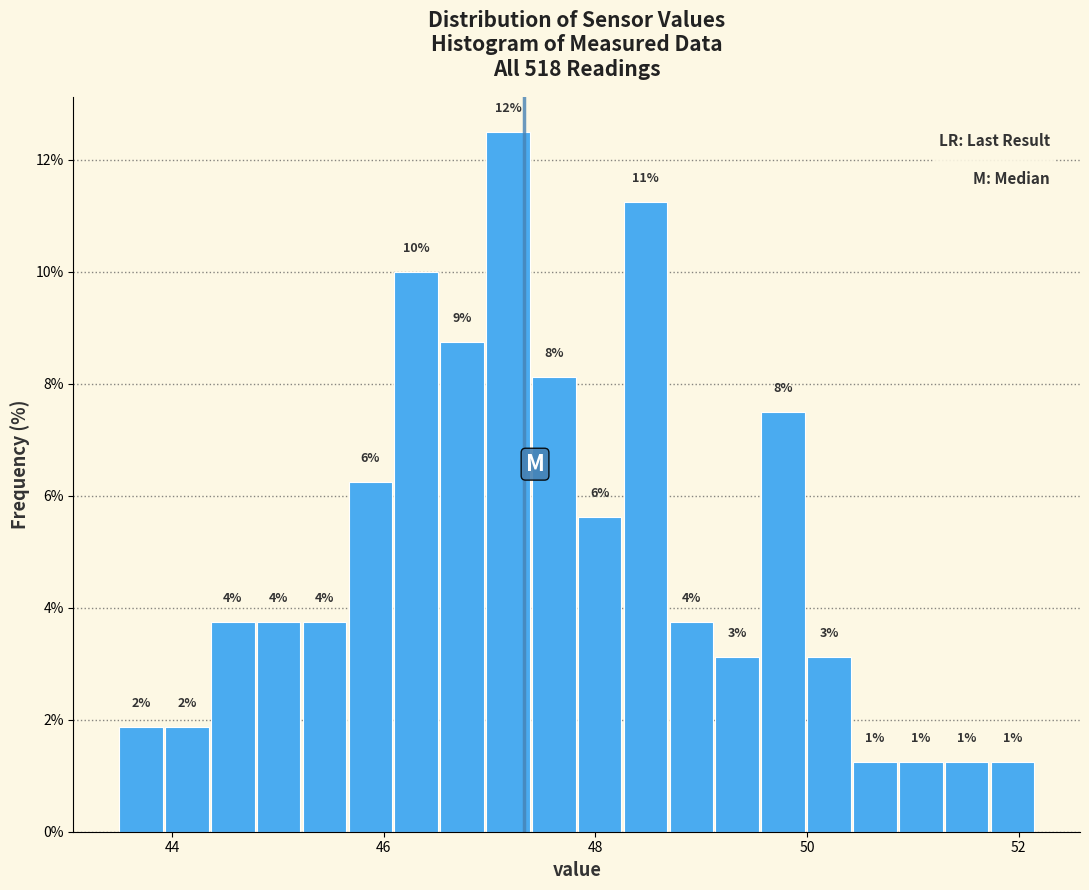

Read against the x-axis, roughly where is the centre of the tallest bar?

47.2